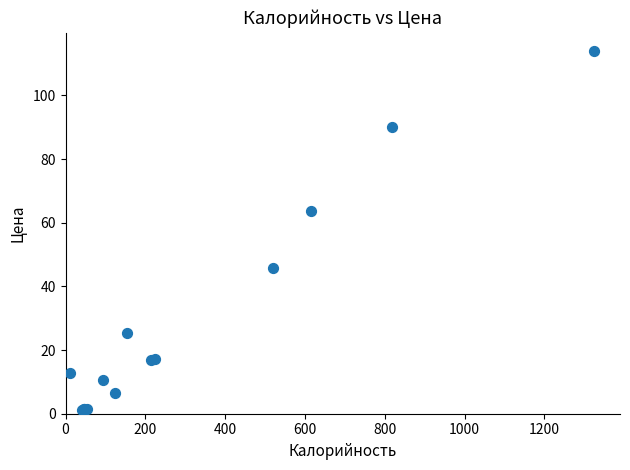

What Y value in the scatter plot is closest to 57?

63.8